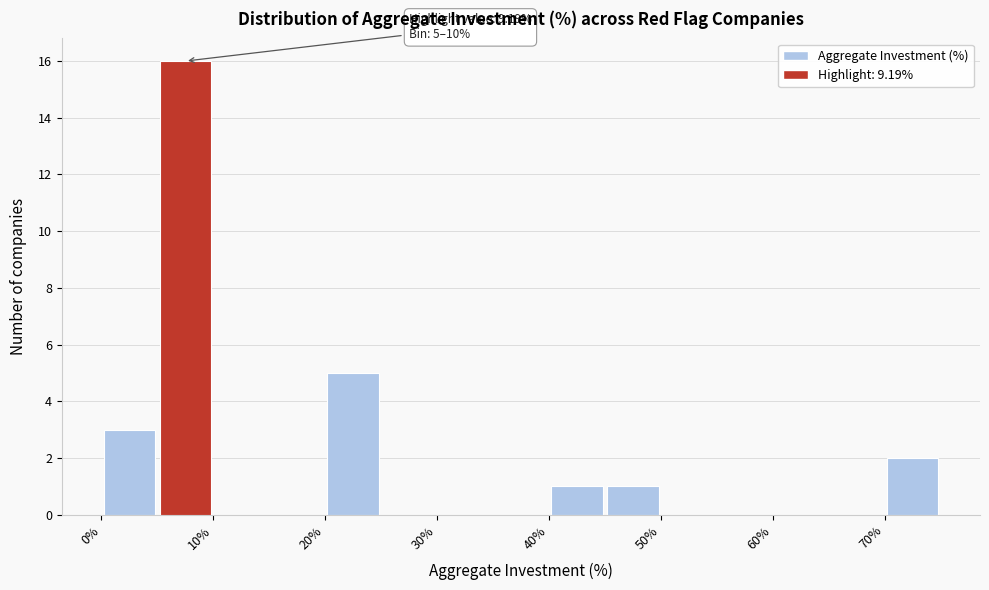

Which range on the x-axis has the tallest bar?

5 to 10